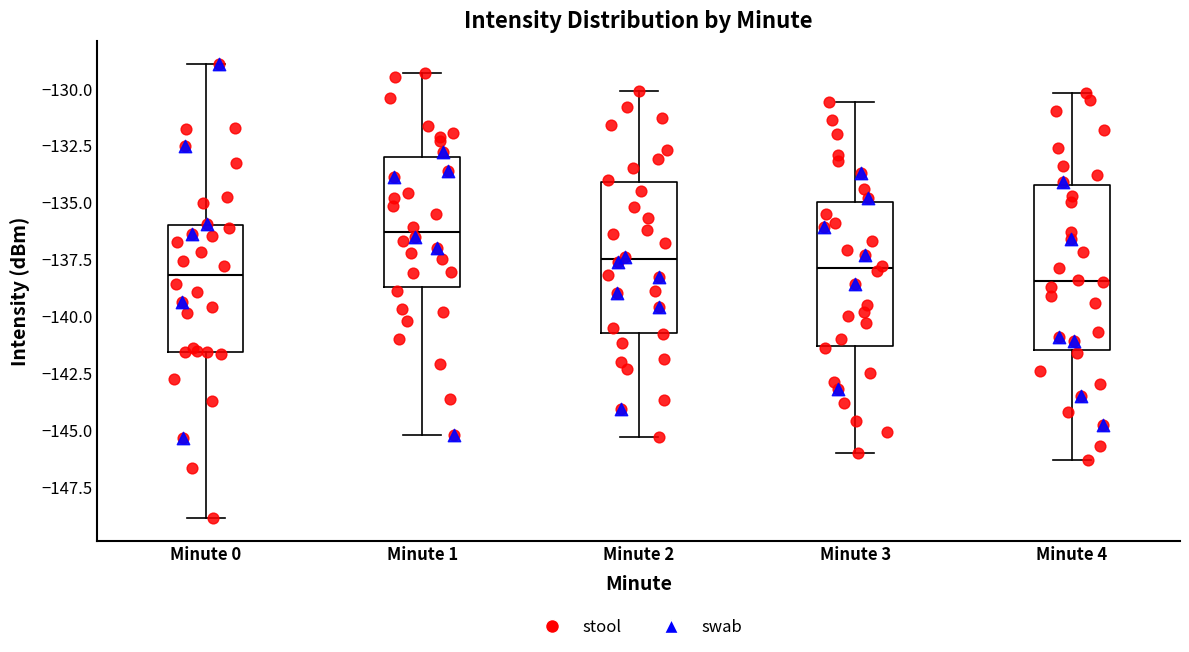

Reading left to right, read every box against the y-axis: the position of its median line, the range the box covers, and the ends of its whiskers. The values are not printed on the chart, so give them approximately, as read against the axis.

Minute 0: median -138.0, box -141.5 to -136.0, whiskers -149.0 to -129.0
Minute 1: median -136.5, box -138.5 to -133.0, whiskers -145.0 to -129.5
Minute 2: median -137.5, box -140.5 to -134.0, whiskers -145.5 to -130.0
Minute 3: median -138.0, box -141.5 to -135.0, whiskers -146.0 to -130.5
Minute 4: median -138.5, box -141.5 to -134.0, whiskers -146.5 to -130.0